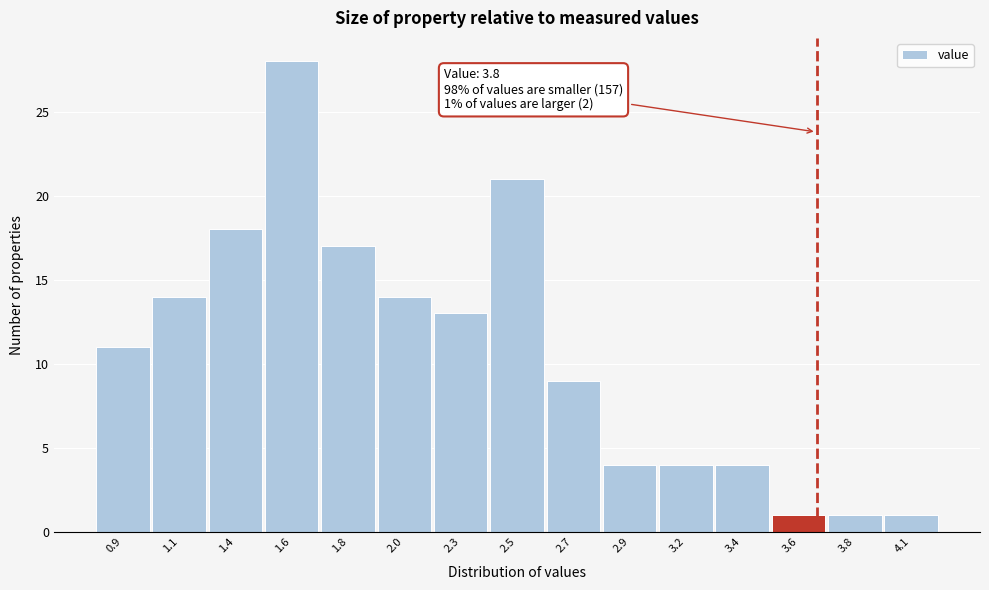

Reading left to right, transcribe all the data shown in this chart.

11	14	18	28	17	14	13	21	9	4	4	4	1	1	1